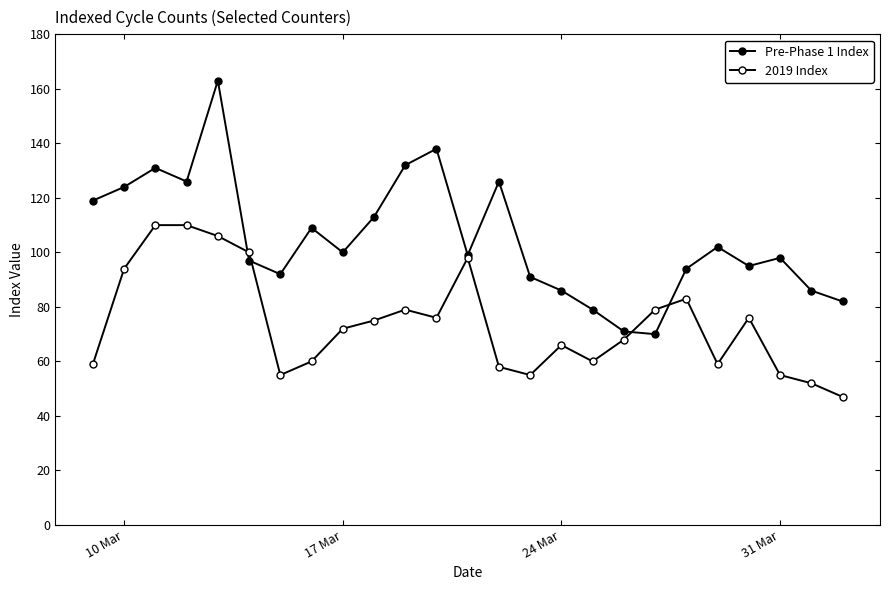

Reading left to right, what are all the values shown in this chart?

Pre-Phase 1 Index: 119	124	131	126	163	97	92	109	100	113	132	138	99	126	91	86	79	71	70	94	102	95	98	86	82
2019 Index: 59	94	110	110	106	100	55	60	72	75	79	76	98	58	55	66	60	68	79	83	59	76	55	52	47